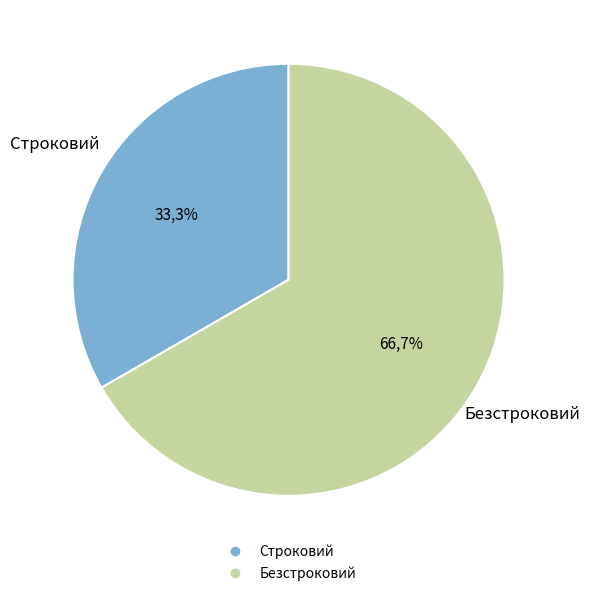

Is there a majority slice in this chart?

Yes